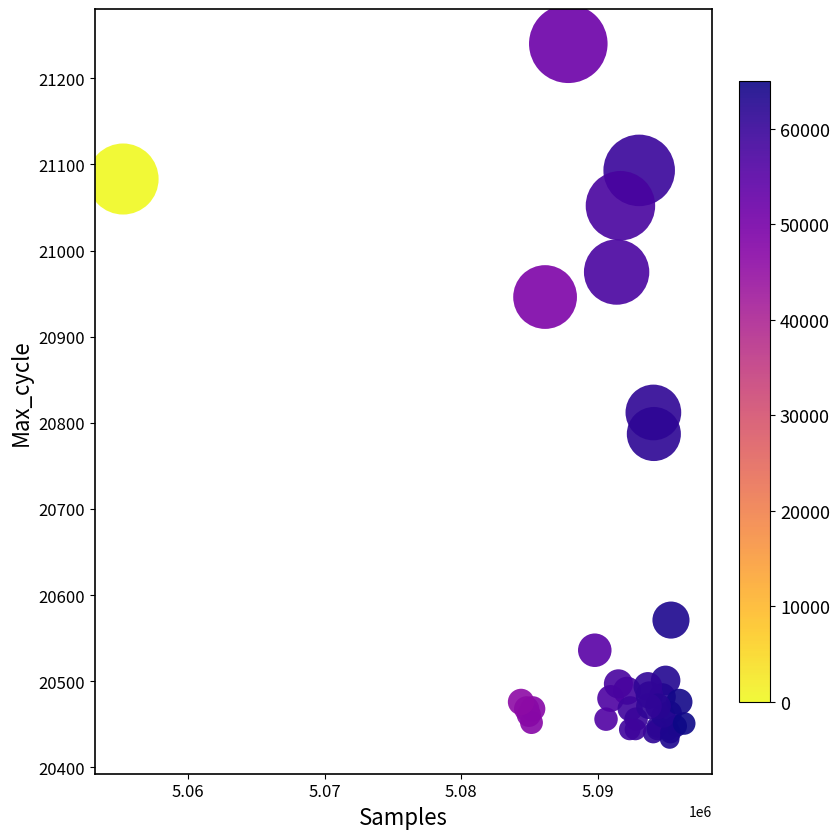

What Y value in the scatter plot is closest to 20836?

20812